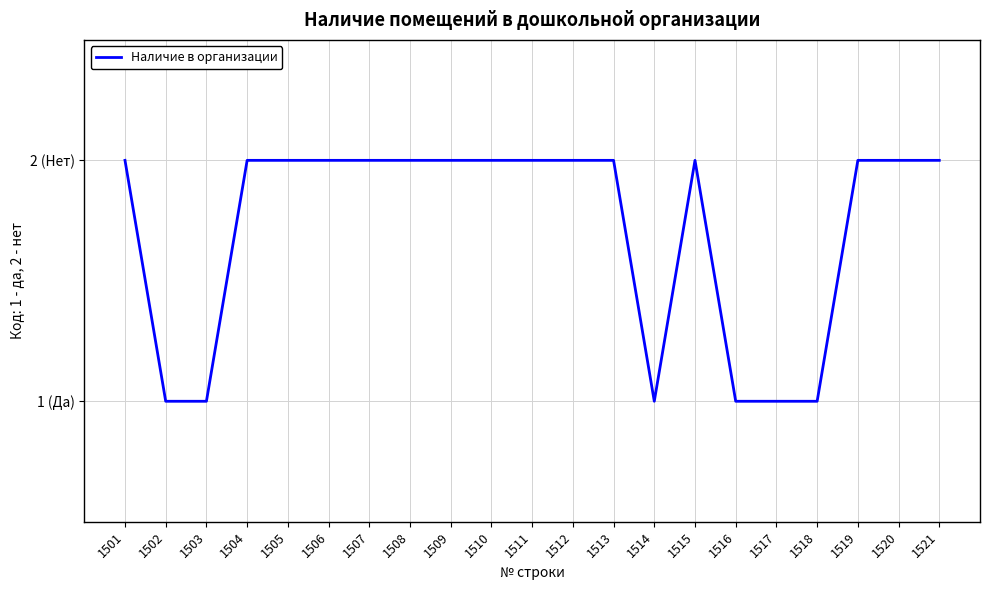

Does the chart have visible grid lines?

Yes